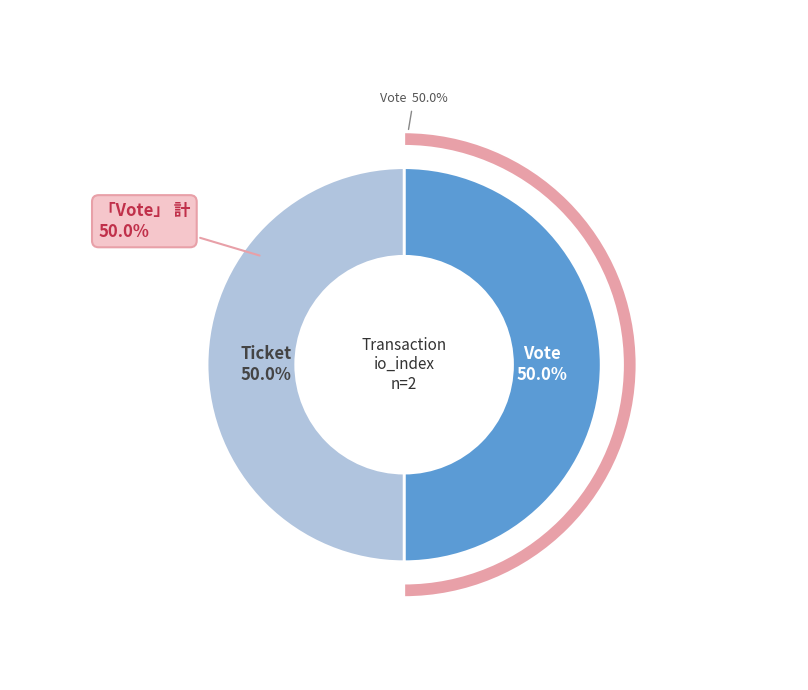

How many slices are in this pie chart?

2